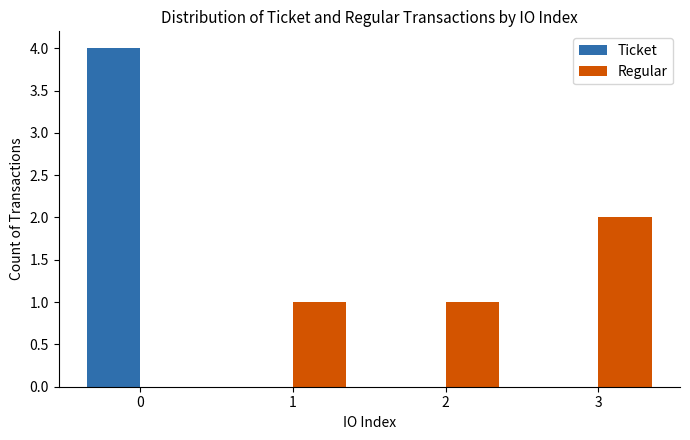

Is the value of Ticket at 0 greater than the value of Regular at 3?

Yes